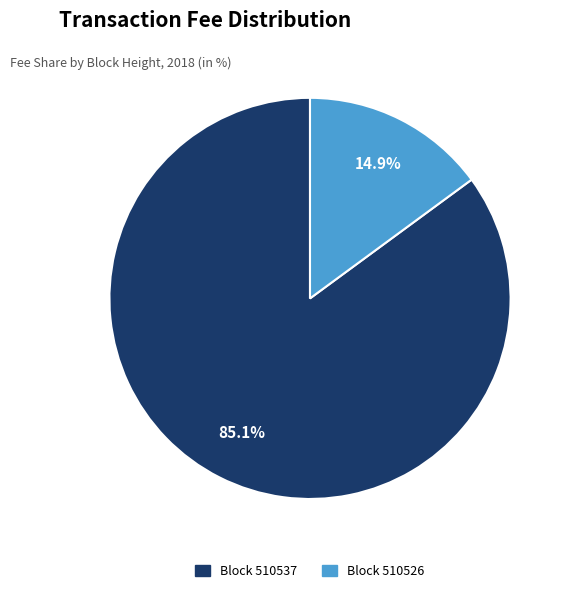

Is there a majority slice in this chart?

Yes